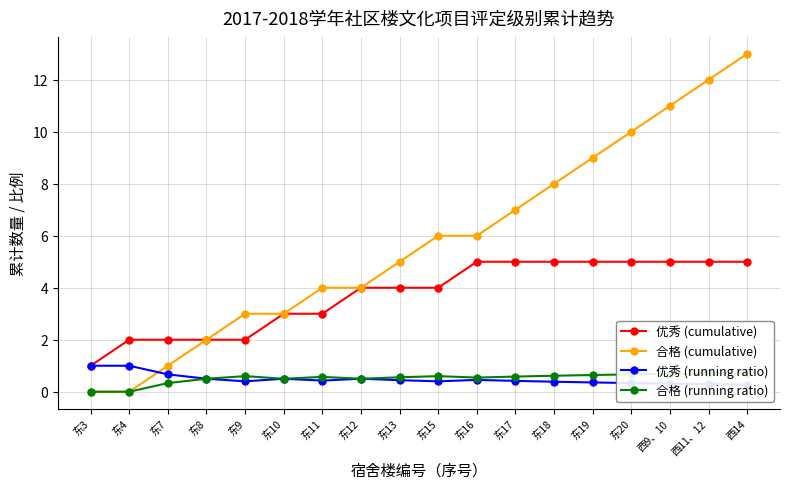

Which category has the highest value across all series?

西14